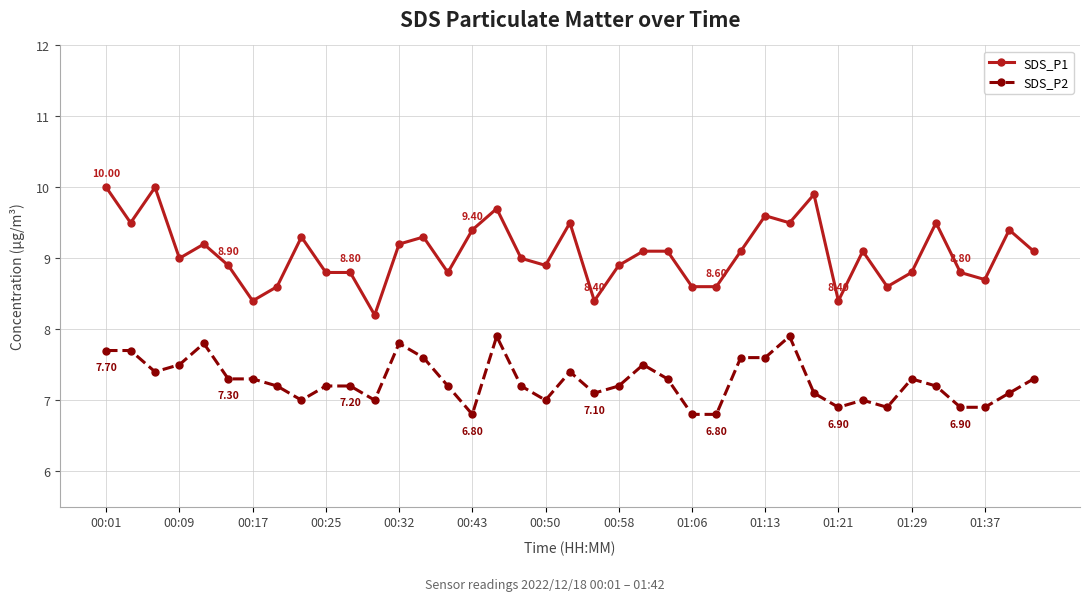

Which series has the widest spread of values?

SDS_P1